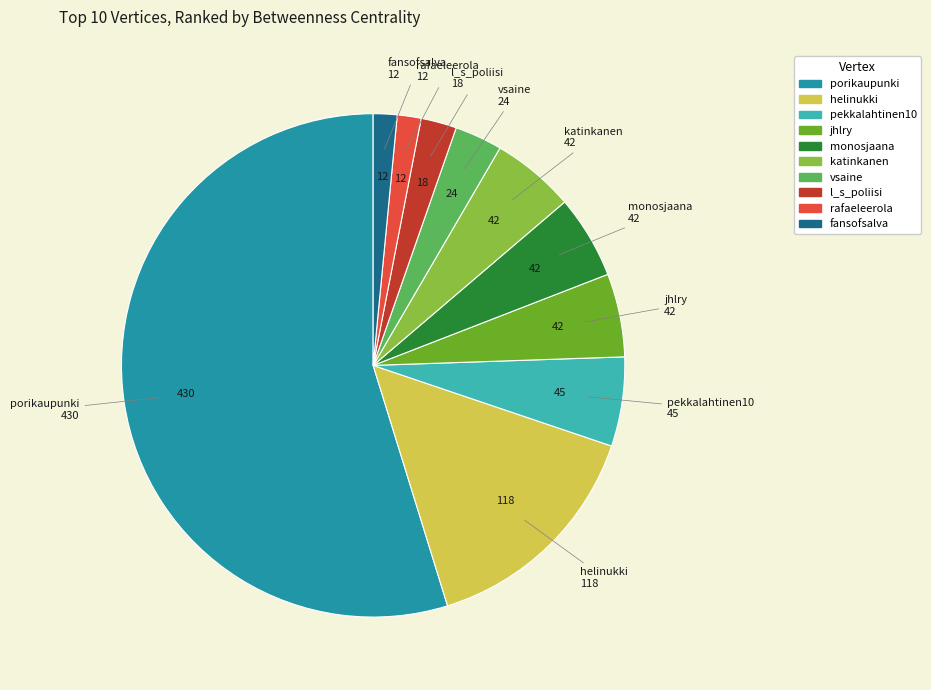

True or false: katinkanen accounts for 5% of the total.

True